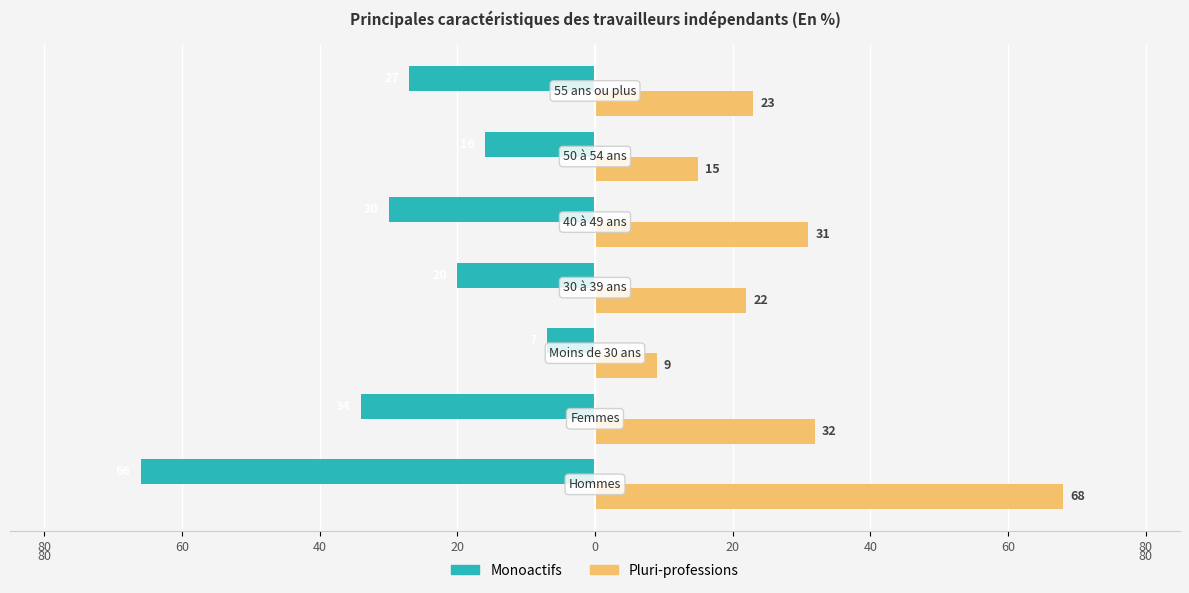

What are all the series names shown in the legend?

Monoactifs, Pluri-professions